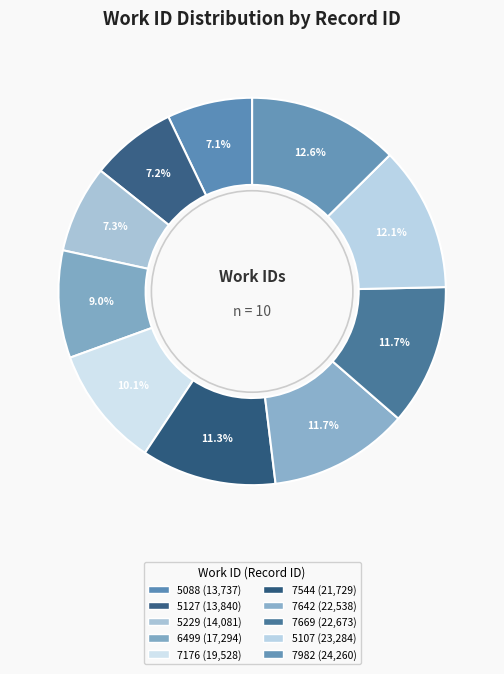

To the nearest percent, what is the combined percentage of 7669 and 5127?

19%